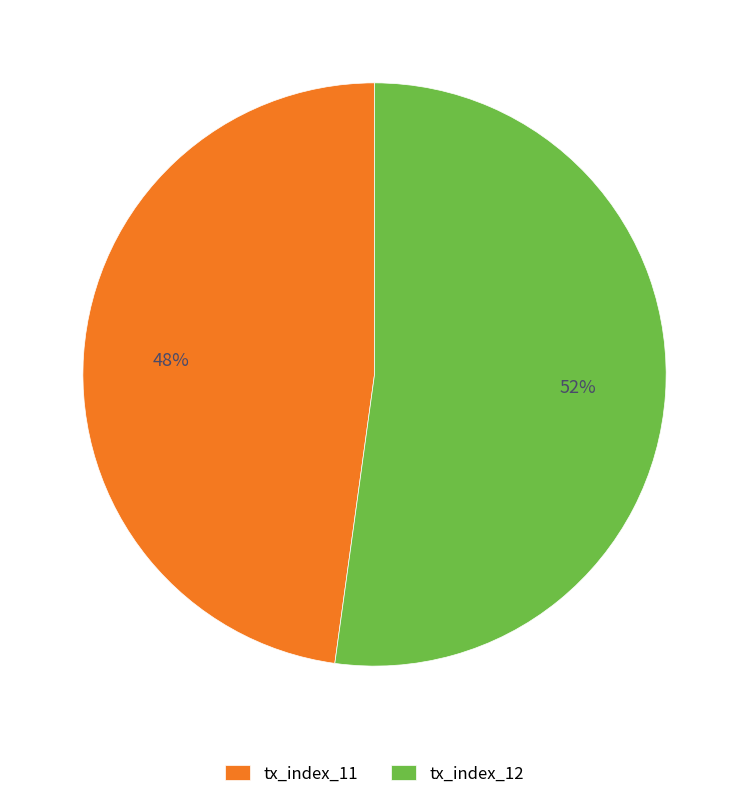

What is the largest slice in the pie chart?

tx_index_12